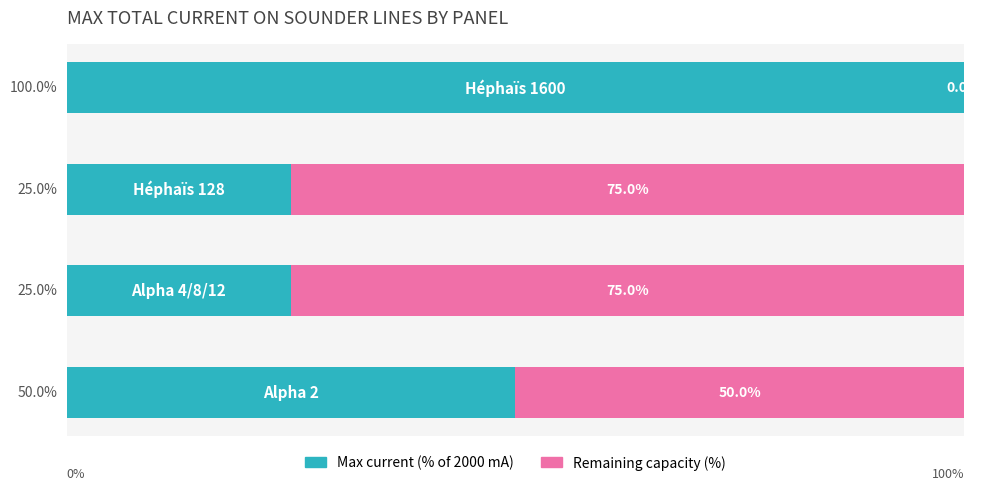

What are all the series names shown in the legend?

Max current (% of 2000 mA), Remaining capacity (%)